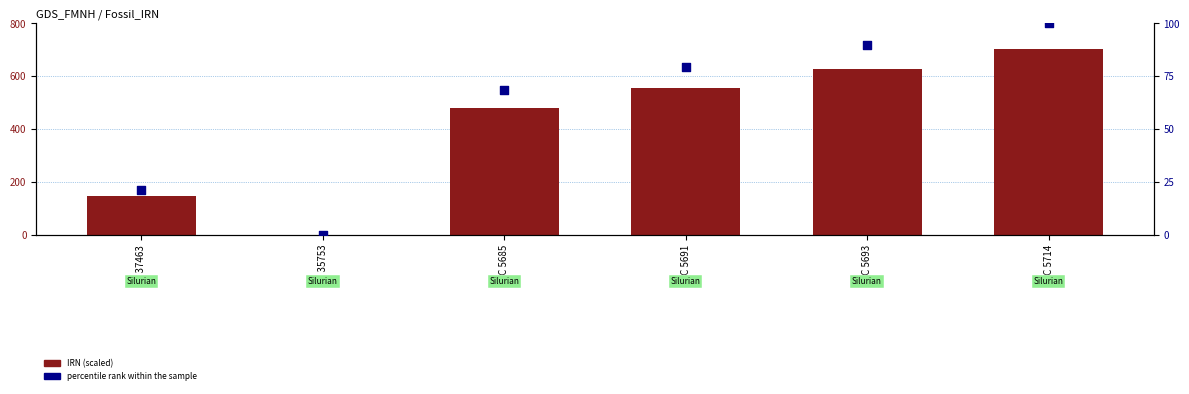

Which series has the largest total across all categories?

IRN (scaled)